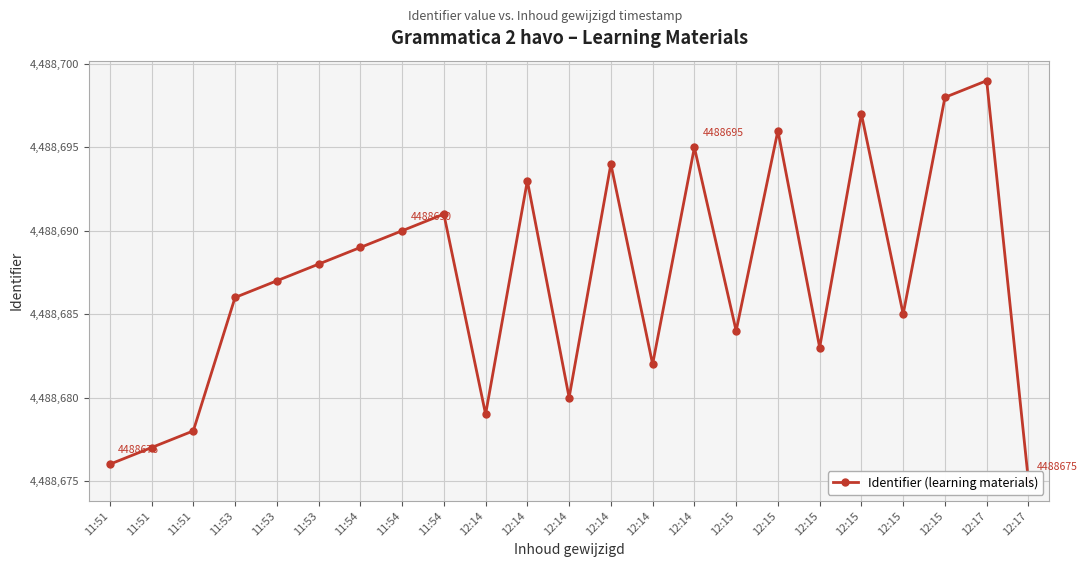

The chart shows a value of 928398 at 11:51. True or false?

False